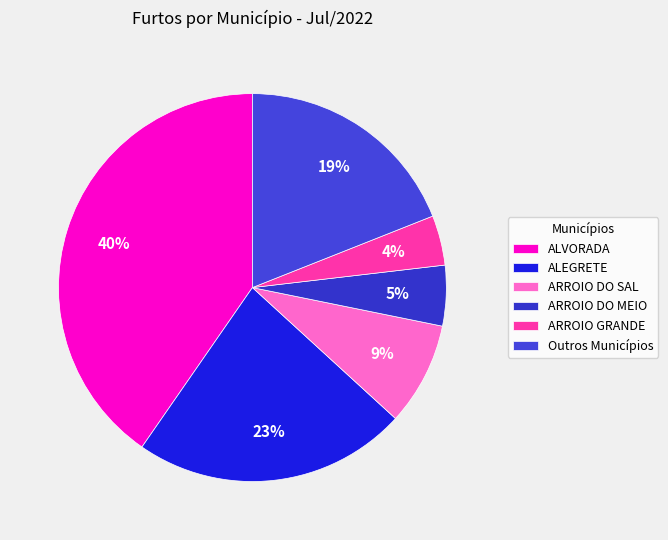

Which category has the smallest portion of the pie?

ARROIO GRANDE